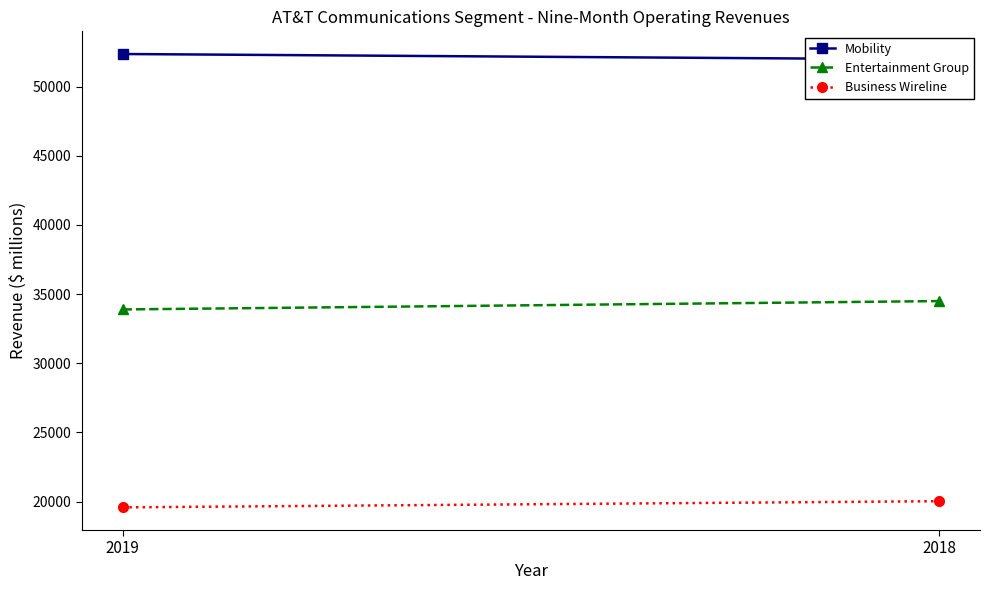

What are all the series names shown in the legend?

Mobility, Entertainment Group, Business Wireline